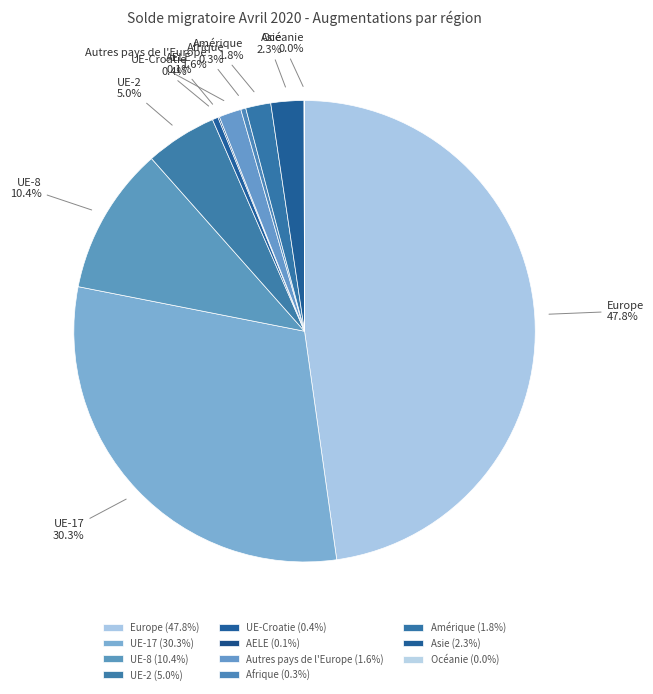

Which slice is the largest?

Europe